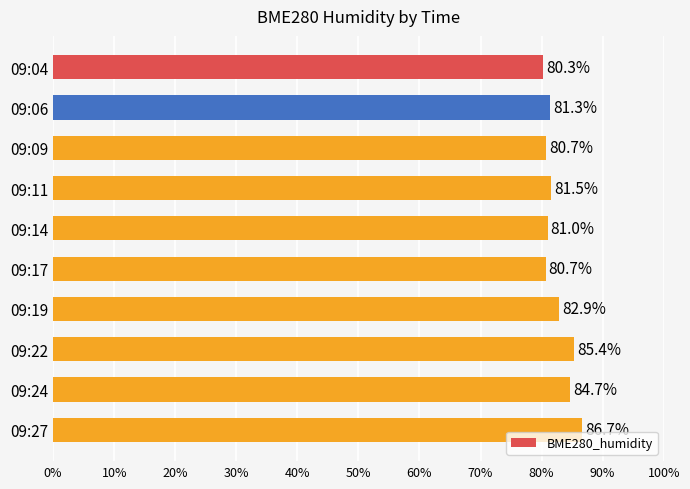

Are the bars horizontal?

Yes